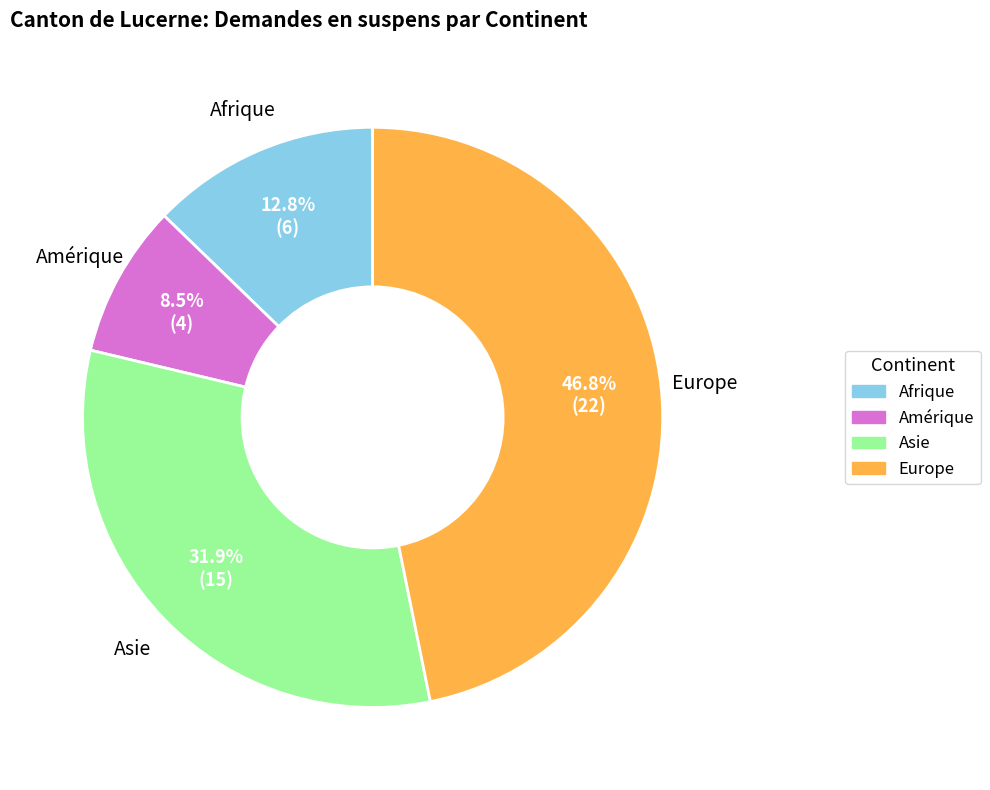

Do Europe and Asie together represent more than half of the pie?

Yes